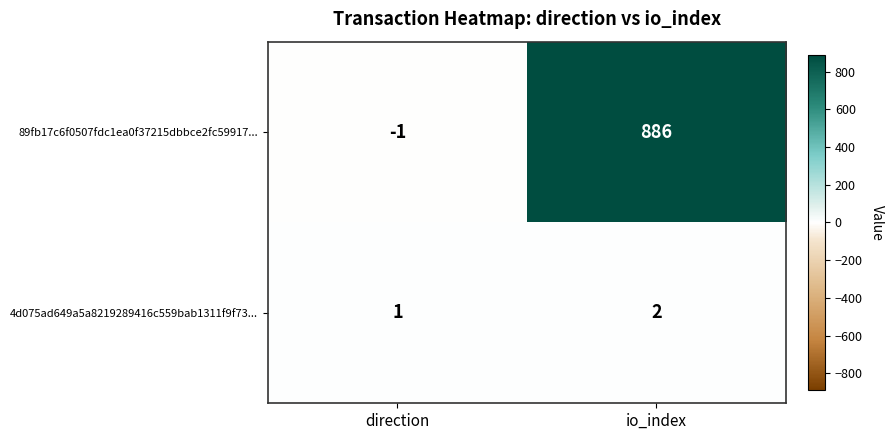

What is the maximum value shown in the chart?

886